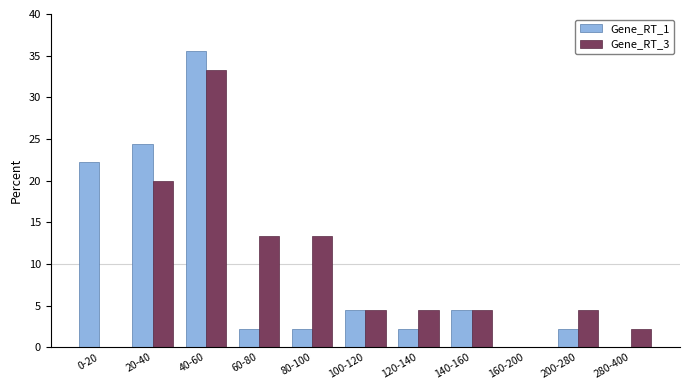

Which series changed the most between 0-20 and 280-400?

Gene_RT_1